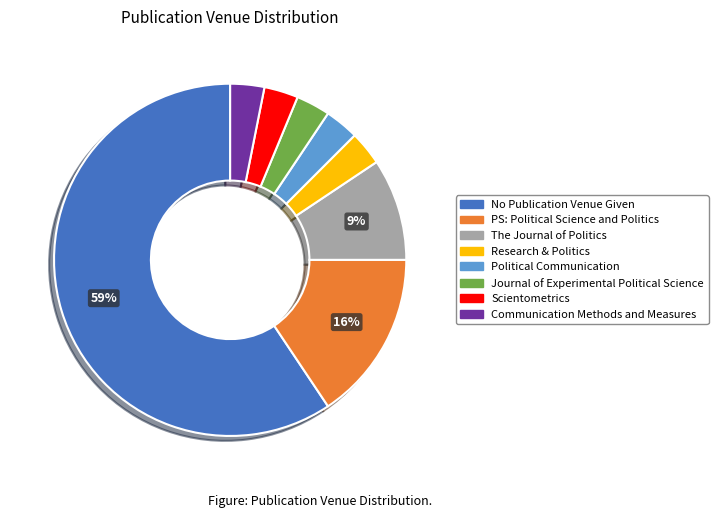

How many slices are in this pie chart?

8